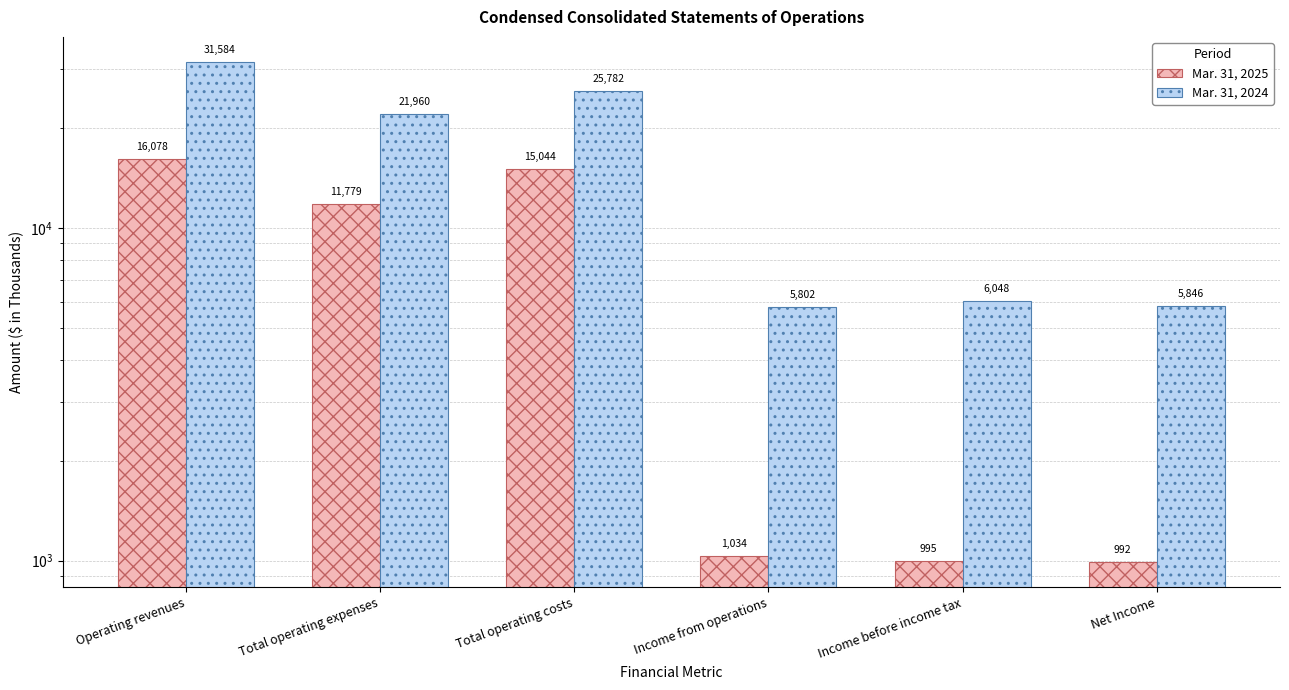

List the series in order of their peak value, lowest first.

Mar. 31, 2025, Mar. 31, 2024